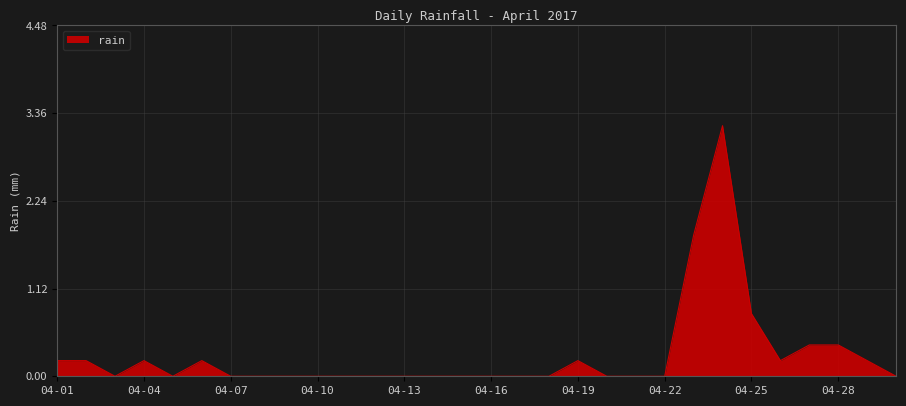

What is the difference between the maximum and minimum values?

3.2